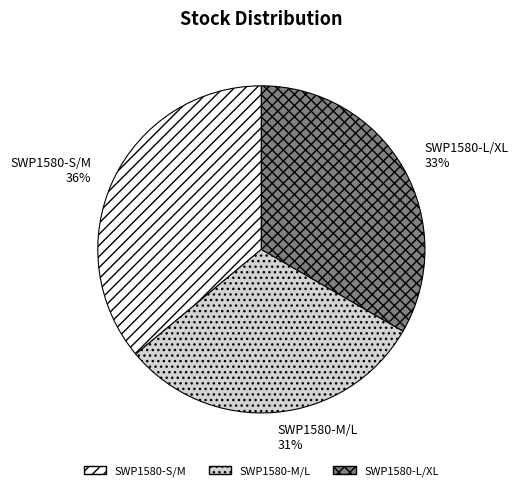

To the nearest percent, what is the difference between the largest and smallest slice percentages?

5%